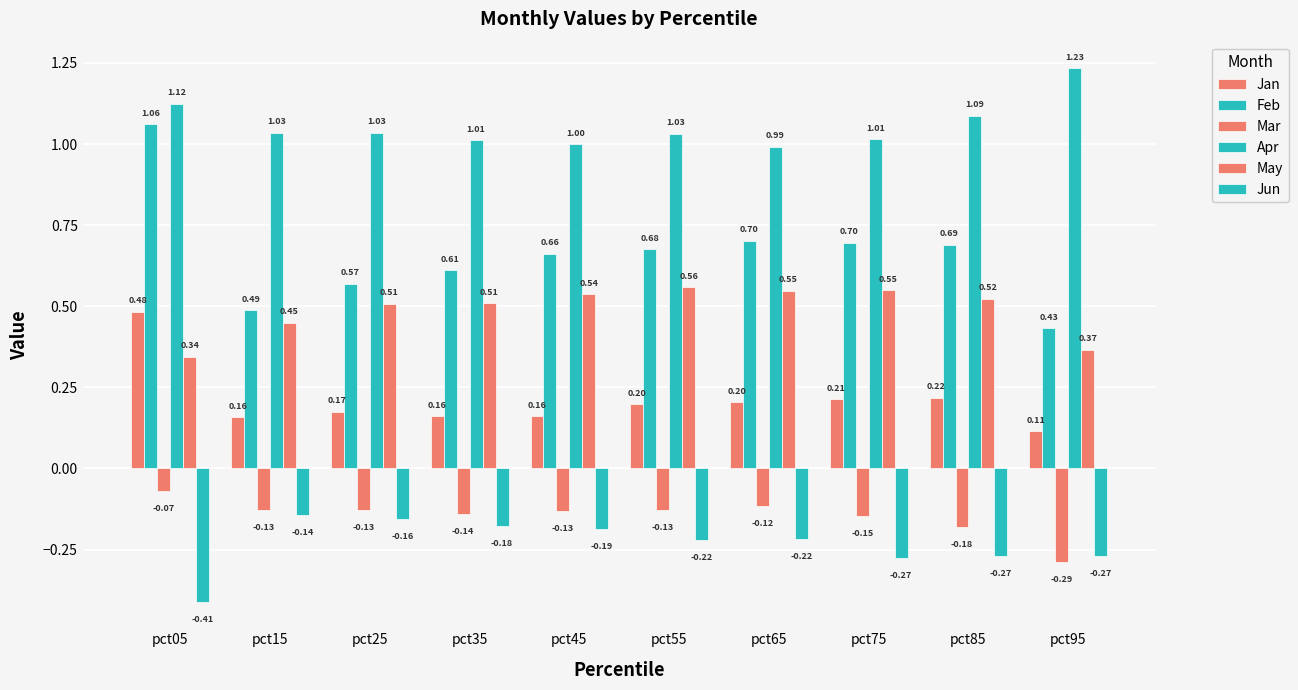

How many data points in Apr are above 1?

8